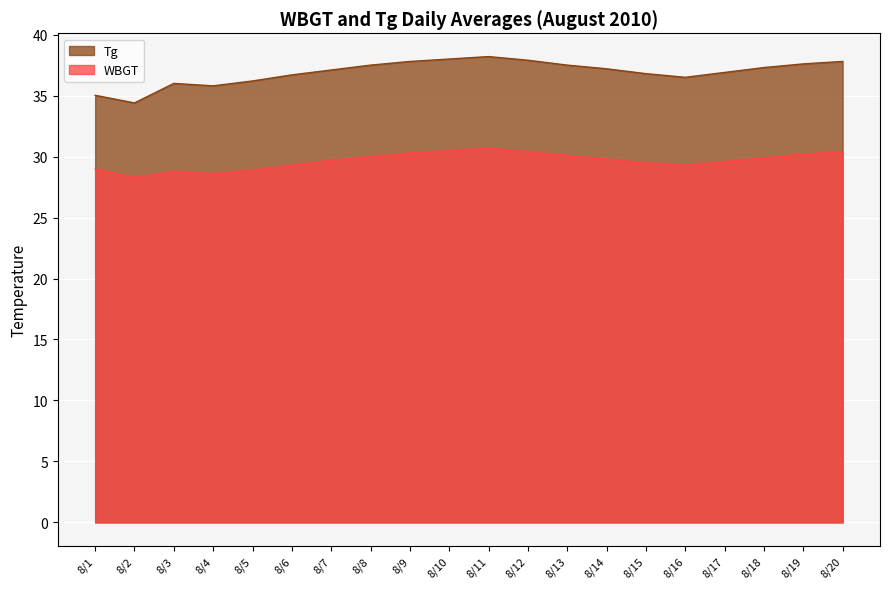

Rank the series by their maximum value, from lowest to highest.

WBGT, Tg